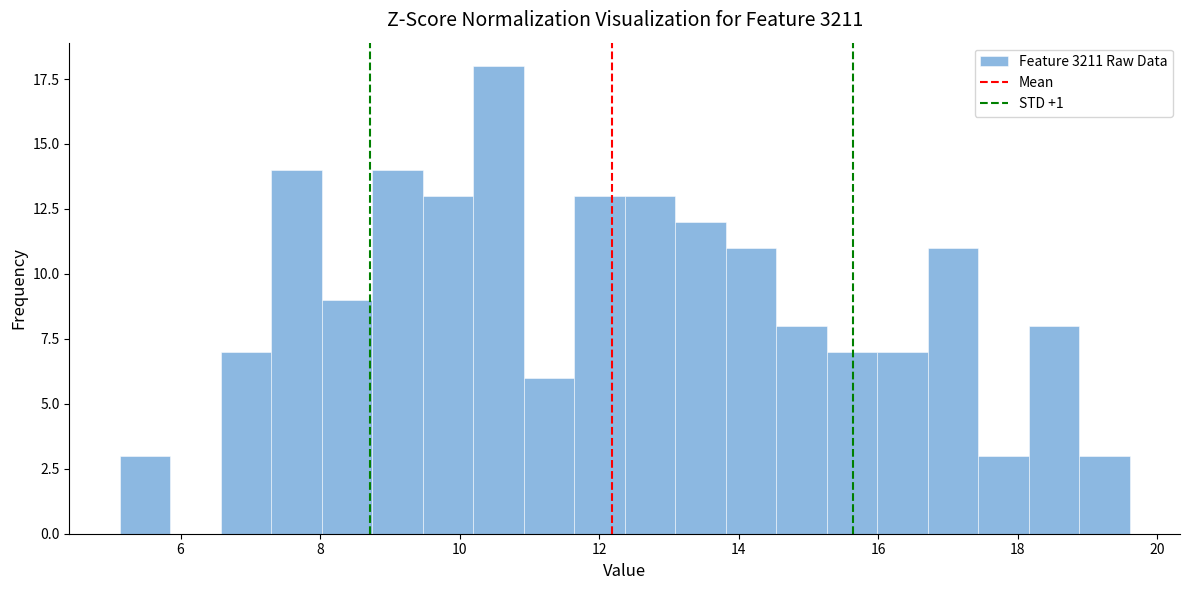

Read against the x-axis, roughly where is the centre of the tallest bar?

10.6